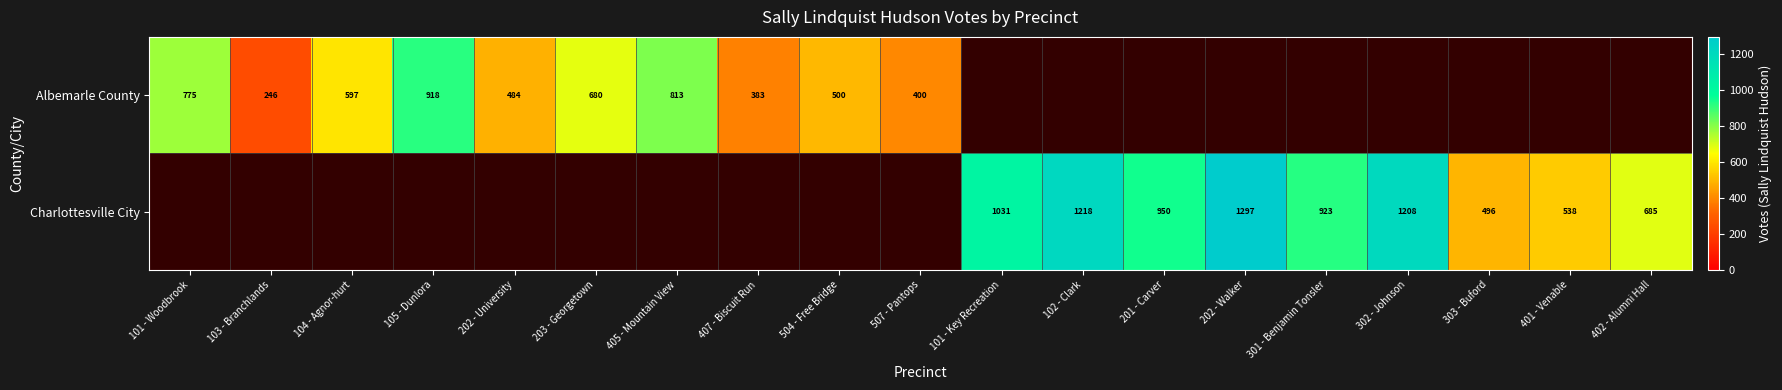

Is it true that Charlottesville City equals 927 at 402 - Alumni Hall?

False